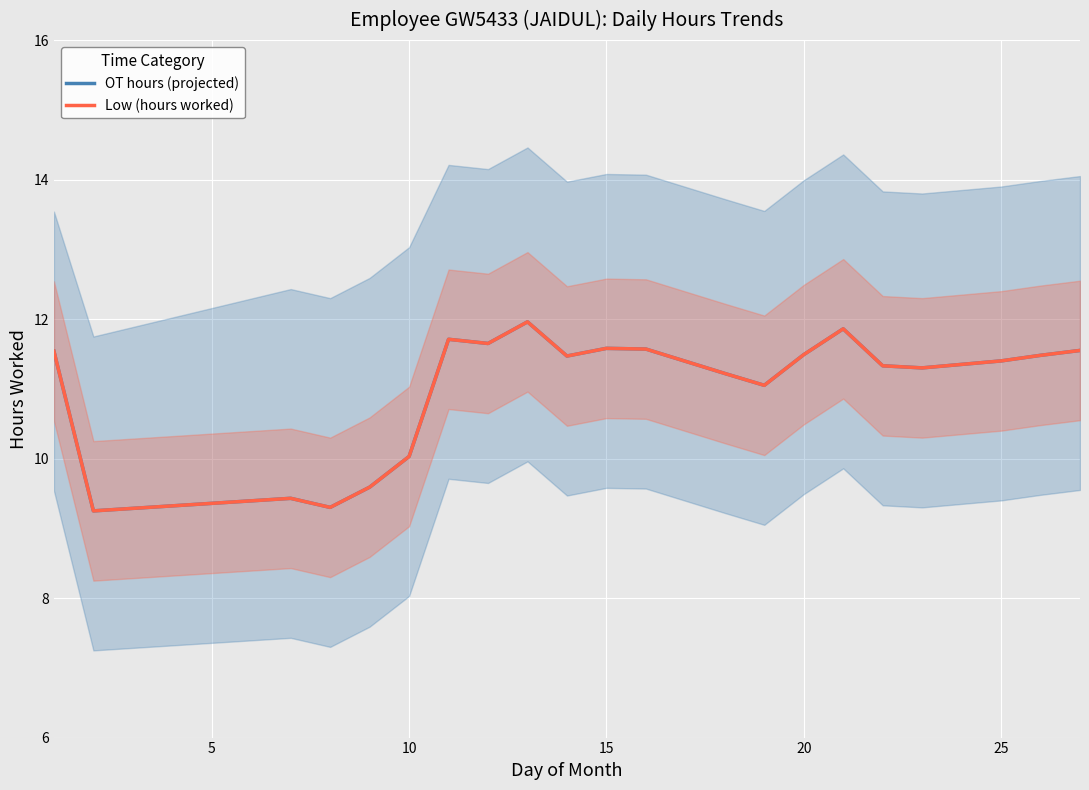

What is the sum of all Low (hours worked) values?

231.8